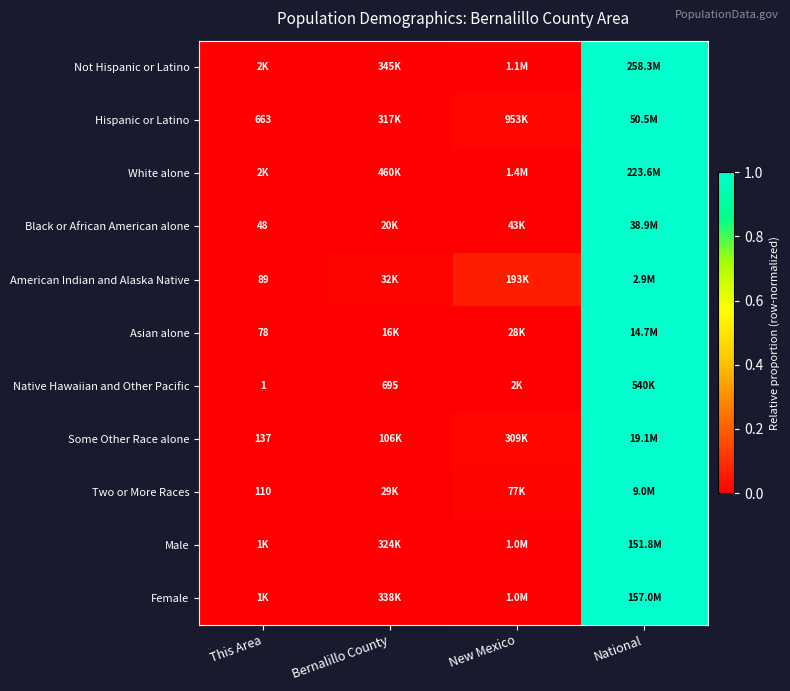

Where is Male nearest to the value 0?

This Area